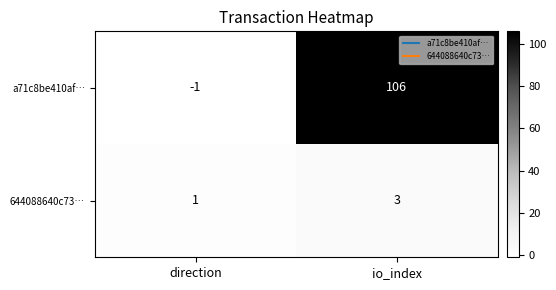

Reading left to right, what are all the values shown in this chart?

a71c8be410af…: -1	106
644088640c73…: 1	3